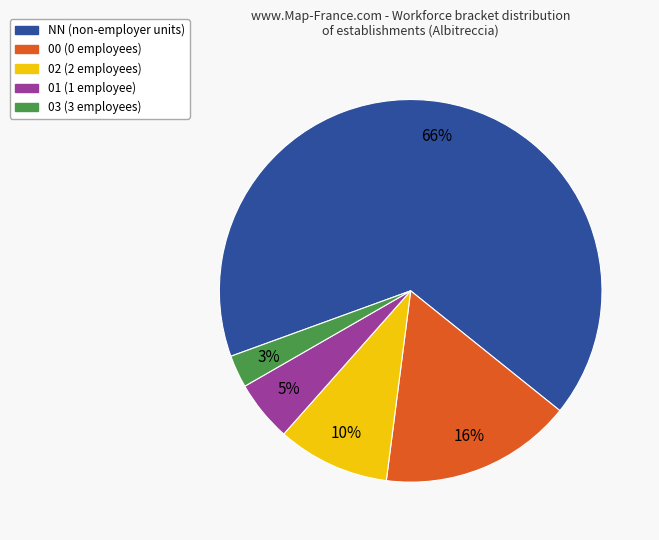

Do NN and 01 together represent more than half of the pie?

Yes